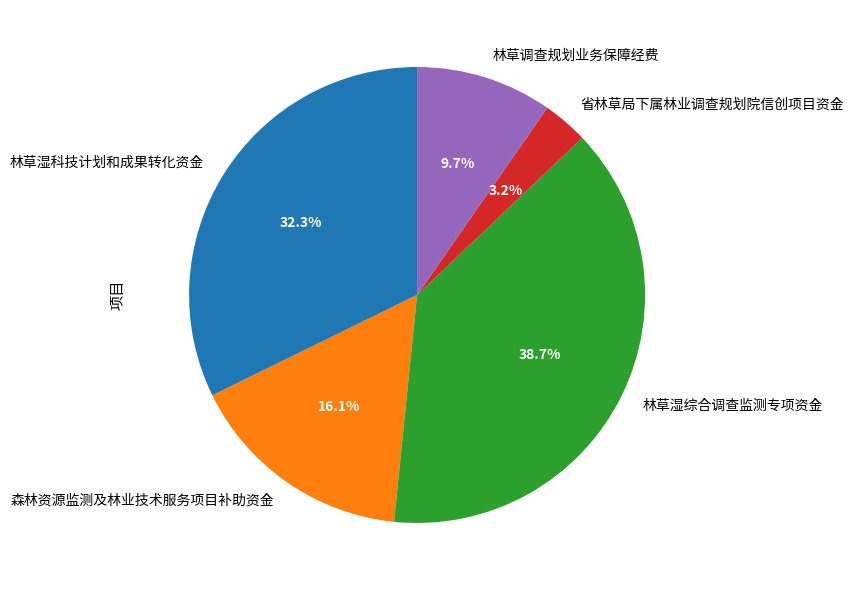

How many slices are in this pie chart?

5